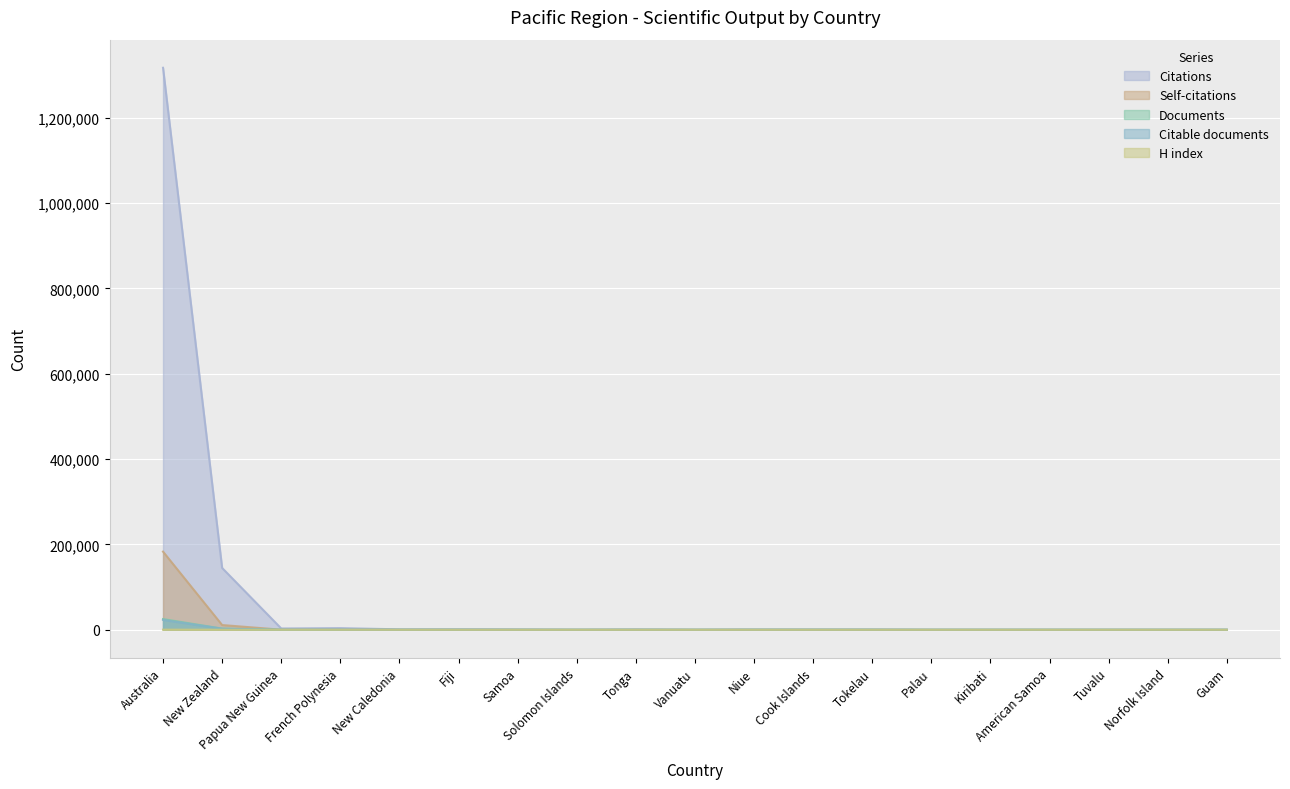

Which series has the widest spread of values?

Citations